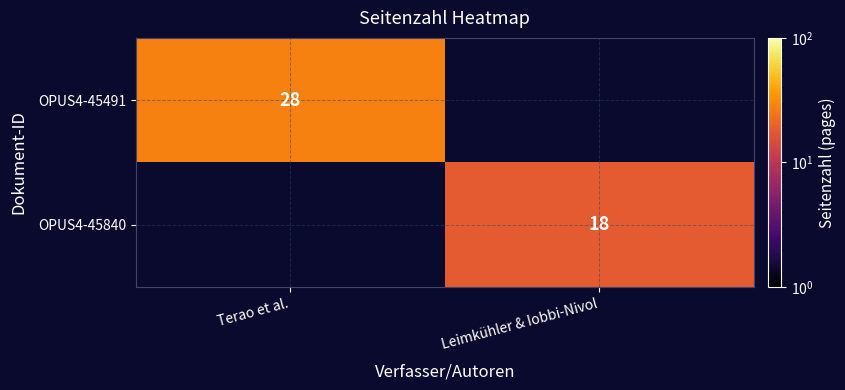

The OPUS4-45491 series shows 19 at Terao et al.. True or false?

False